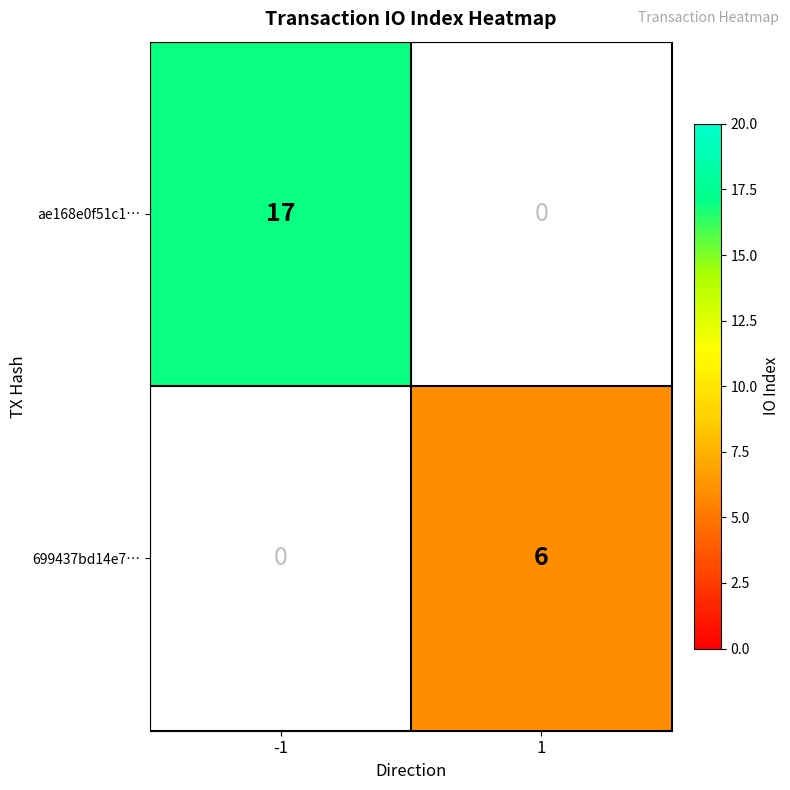

Is it true that 699437bd14e7… equals 10 at 1?

False